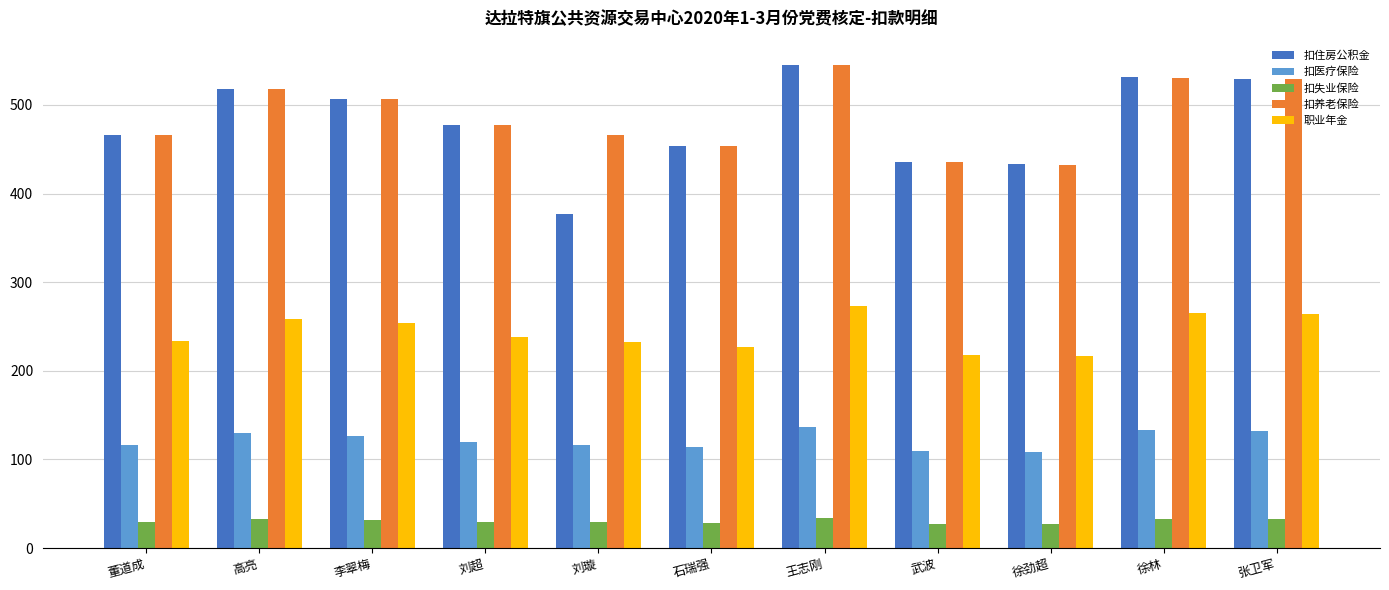

What is the total value across all series at 刘超?

1341.5